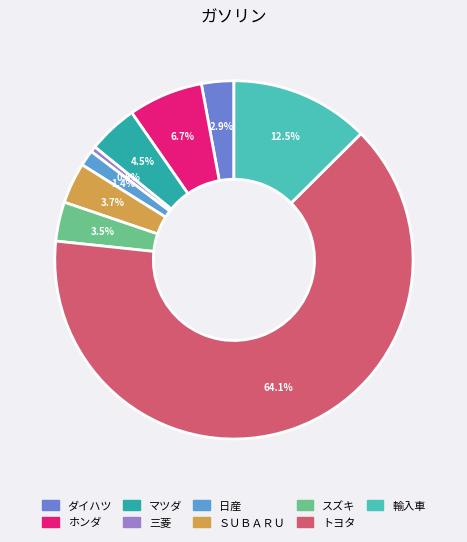

What percentage do 日産 and マツダ together represent?

5.9%